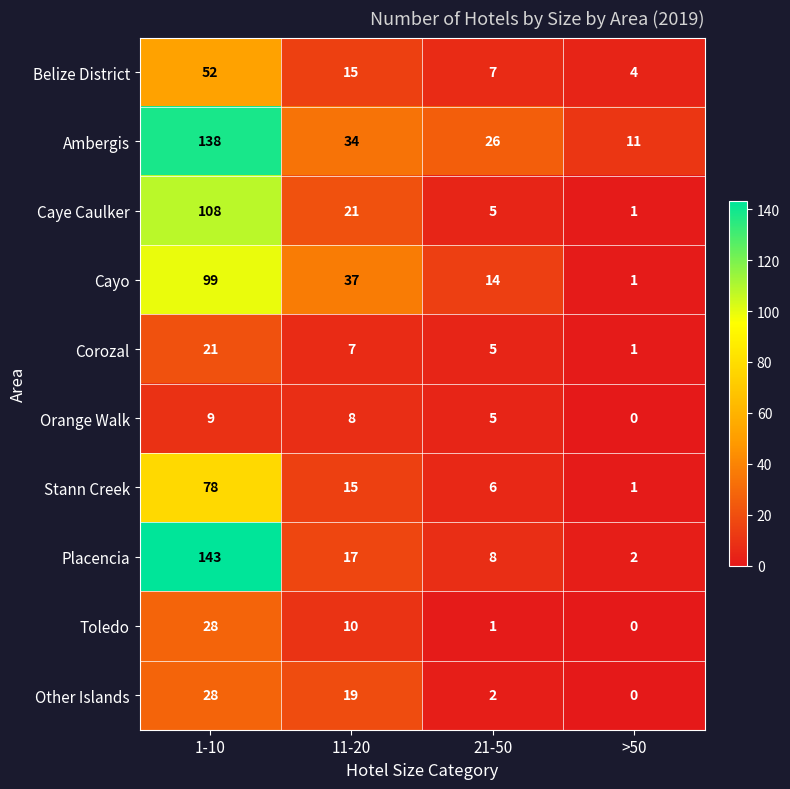

At which label does Corozal reach its minimum?

>50